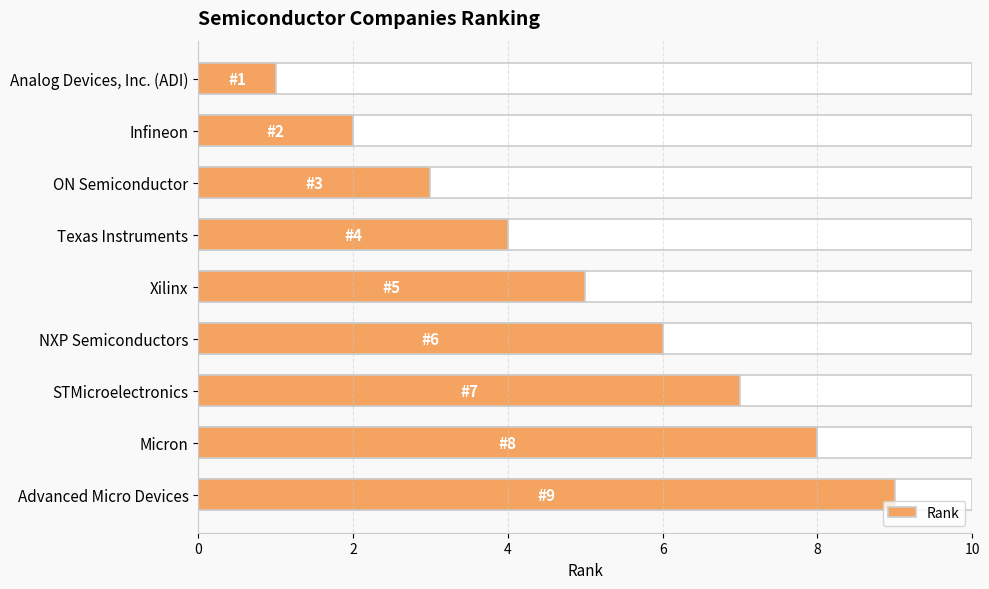

What is the maximum value shown in the chart?

9